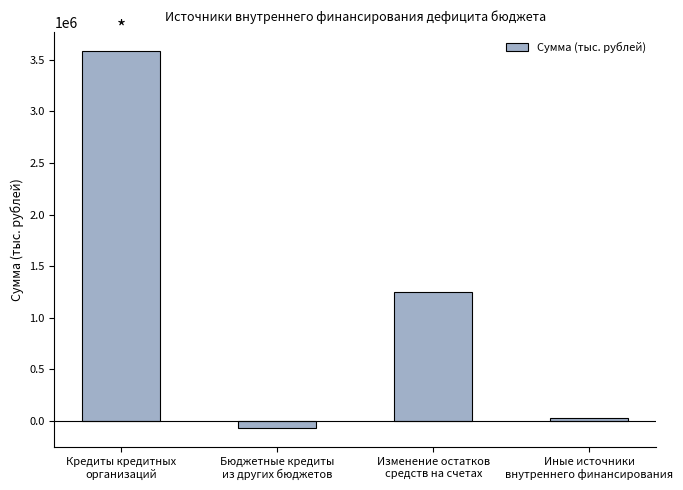

Rank the categories by value from highest to lowest.

Кредиты кредитных
организаций, Изменение остатков
средств на счетах, Иные источники
внутреннего финансирования, Бюджетные кредиты
из других бюджетов